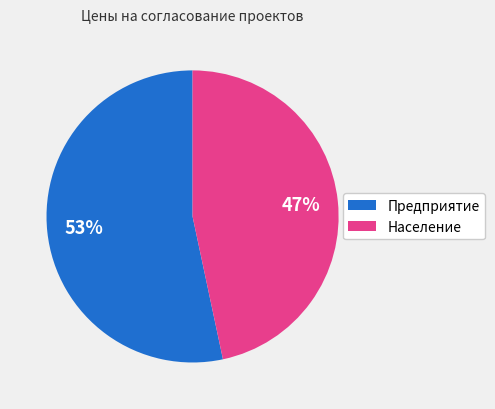

Is Предприятие the majority of the pie?

Yes